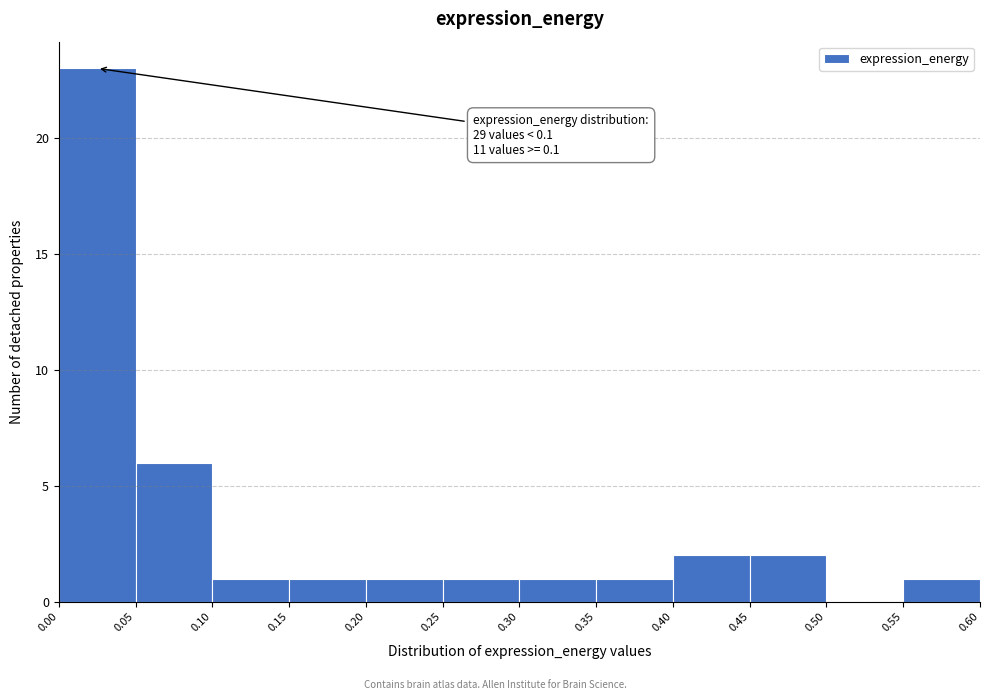

Which range on the x-axis has the tallest bar?

0.00 to 0.05